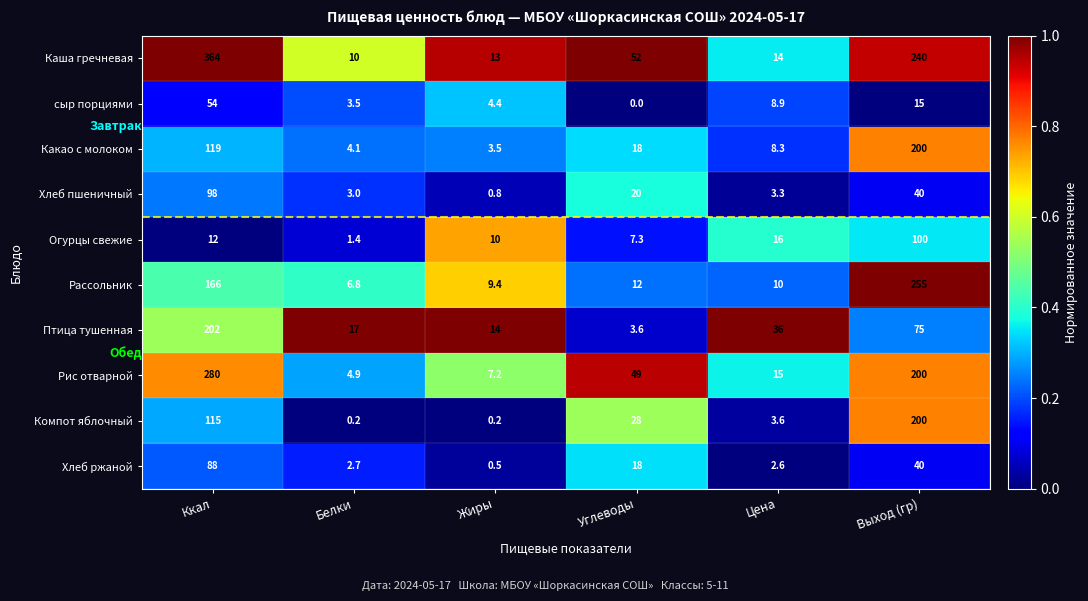

At which category is the sum across all series the highest?

Ккал